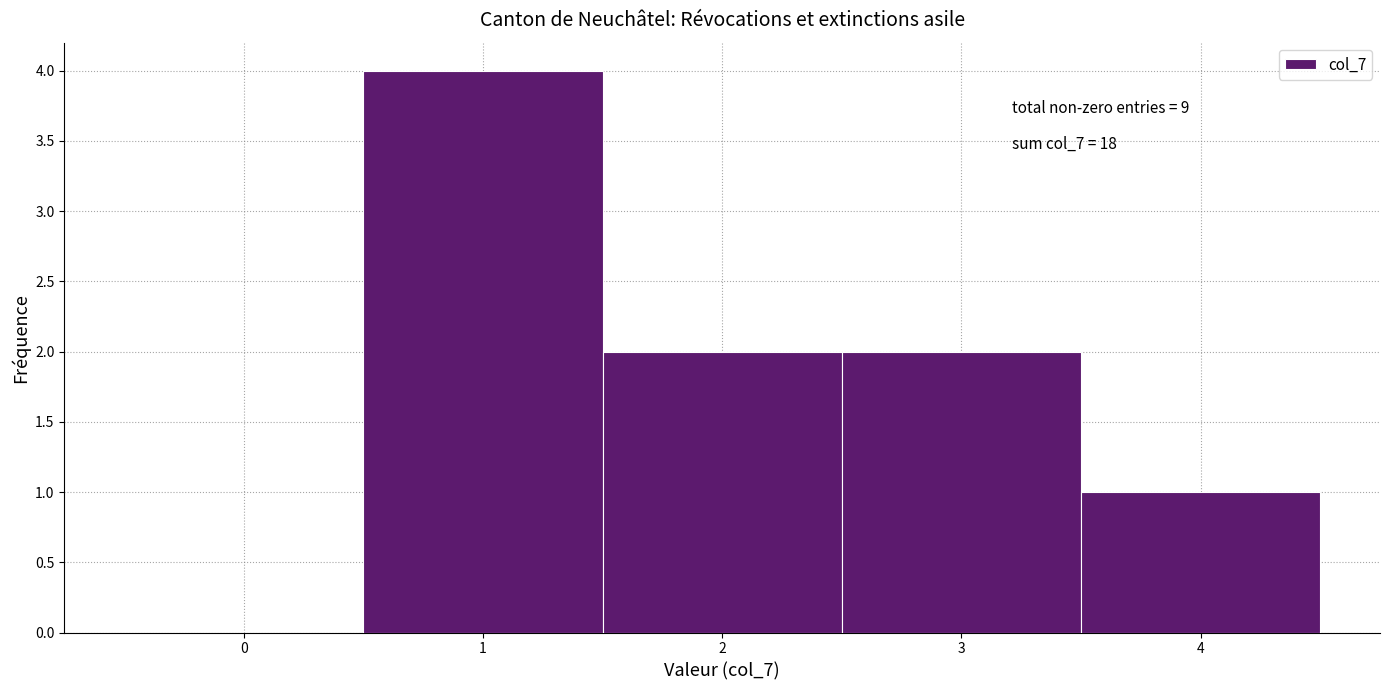

Which range on the x-axis has the tallest bar?

0.5 to 1.5